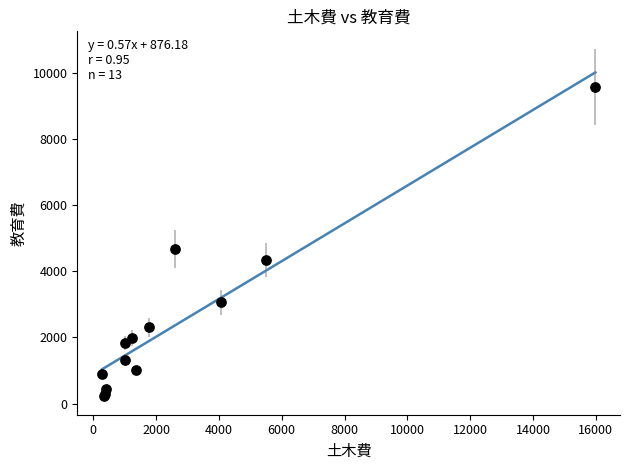

What Y value in the scatter plot is closest to 4892?

4668.2